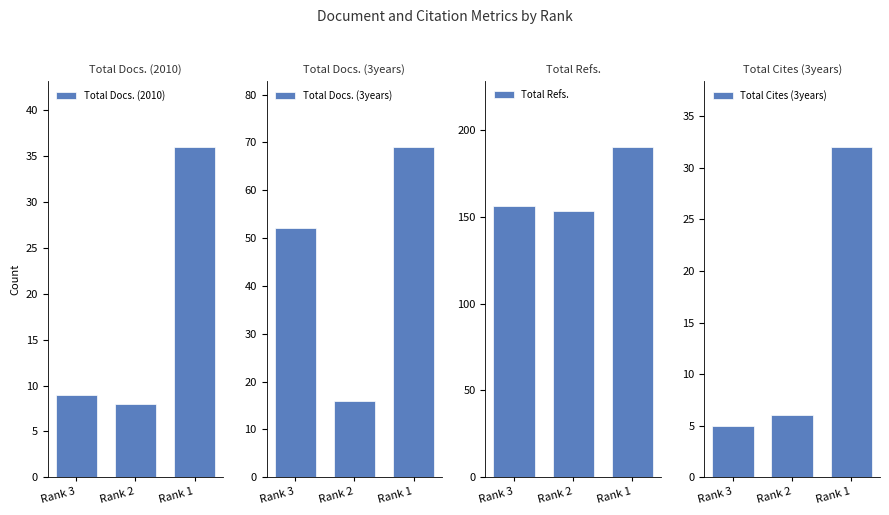

What is the average value of the Total Cites (3years) series?

14